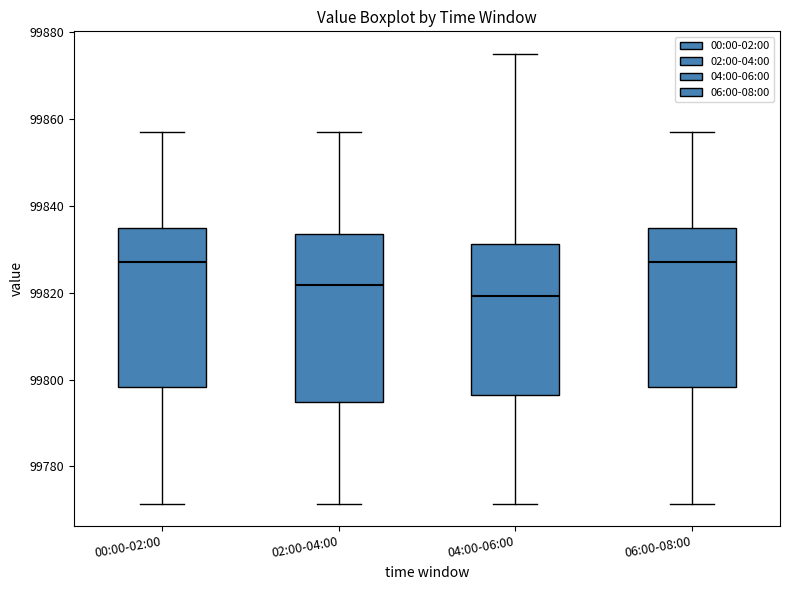

Reading left to right, read every box against the y-axis: the position of its median line, the range the box covers, and the ends of its whiskers. The values are not printed on the chart, so give them approximately, as read against the axis.

00:00-02:00: median 99828, box 99798 to 99834, whiskers 99772 to 99858
02:00-04:00: median 99822, box 99794 to 99834, whiskers 99772 to 99858
04:00-06:00: median 99820, box 99796 to 99832, whiskers 99772 to 99876
06:00-08:00: median 99828, box 99798 to 99834, whiskers 99772 to 99858